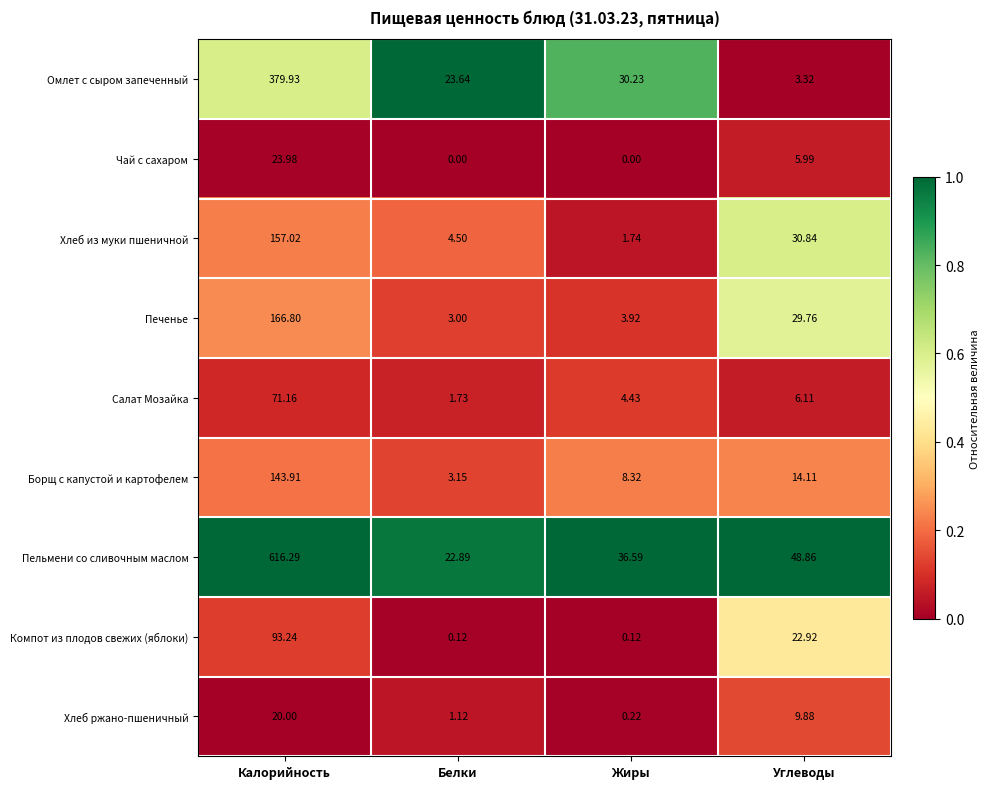

Which series has the largest range (max minus min)?

Пельмени со сливочным маслом